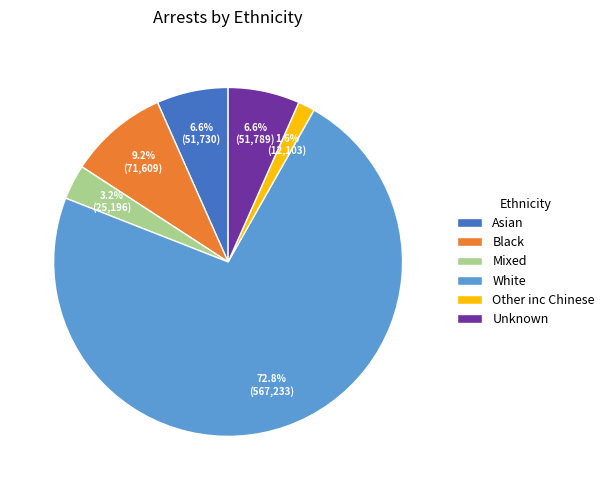

To the nearest percent, what is the difference between the largest and smallest slice percentages?

71%